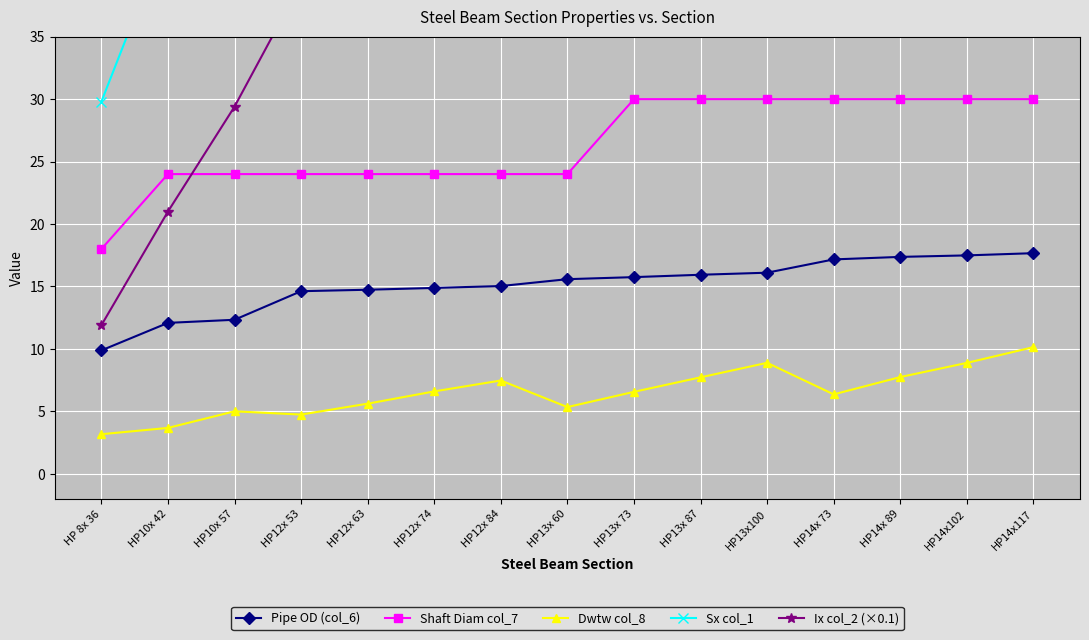

How many lines are shown in the chart?

5